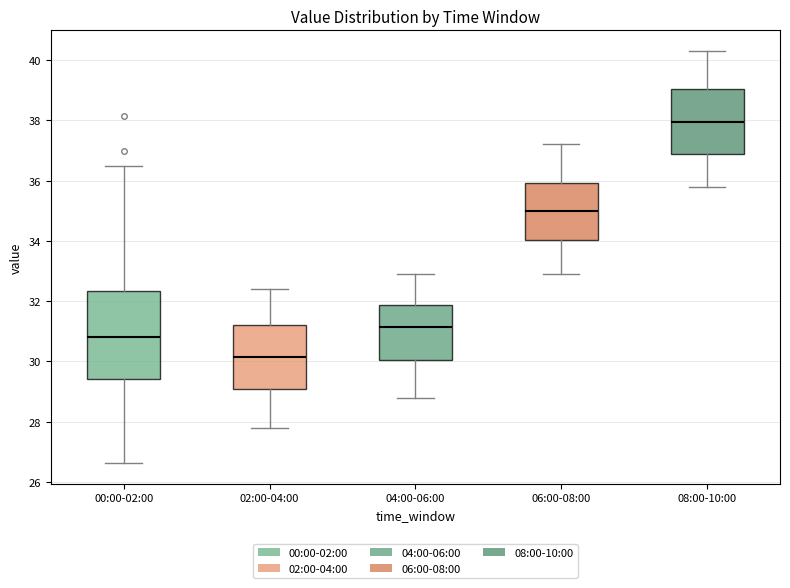

Where is the lower edge of the box for 00:00-02:00 on the y-axis? The values are not printed on the chart, so give them approximately, as read against the axis.

29.4